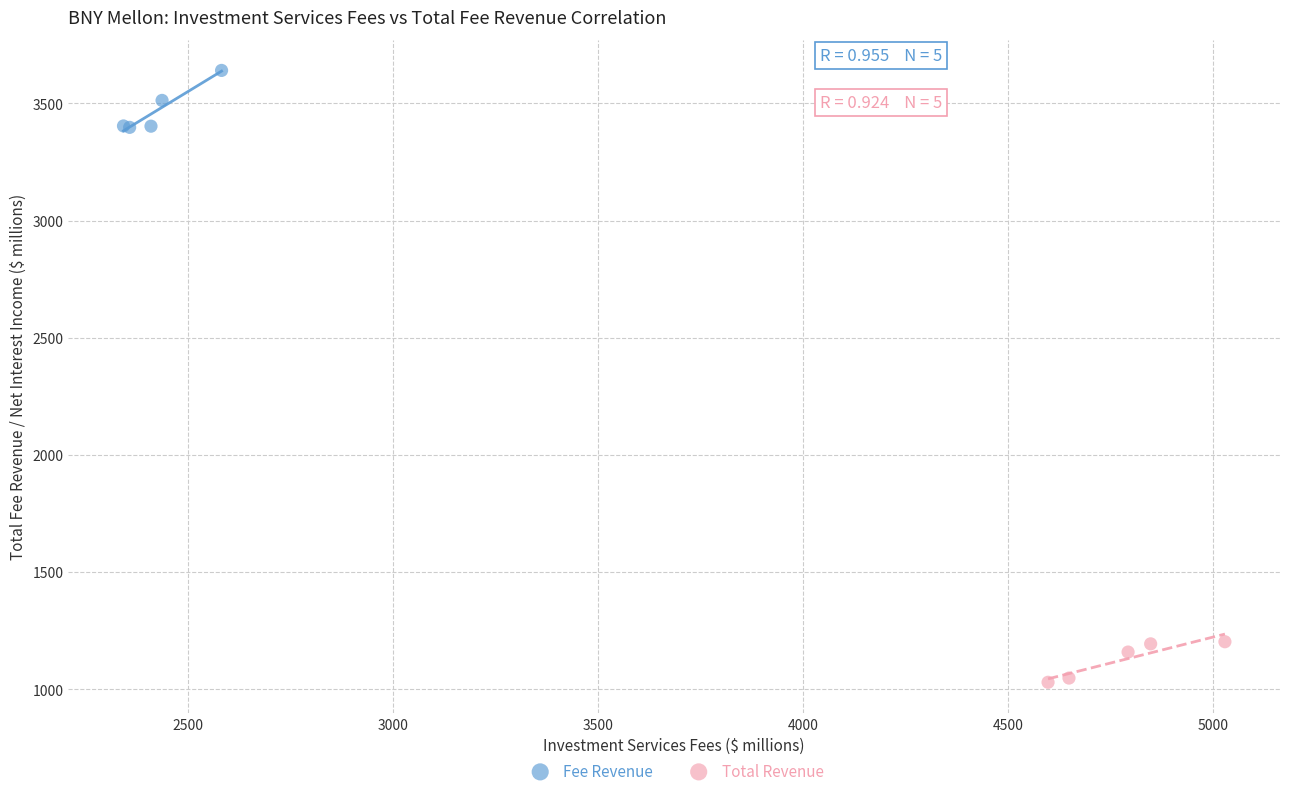

Which series contains the lowest Y value?

Total Revenue